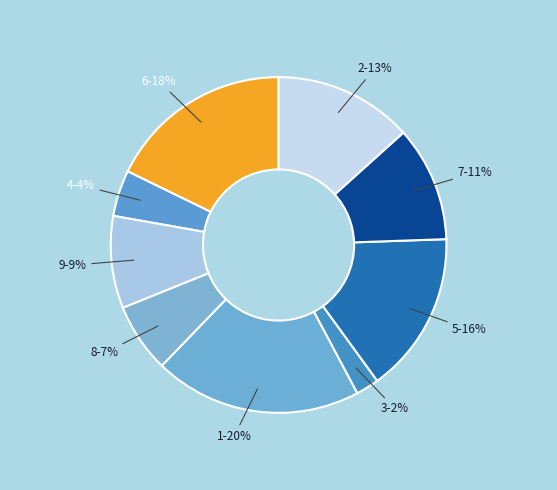

How many slices are in this pie chart?

9